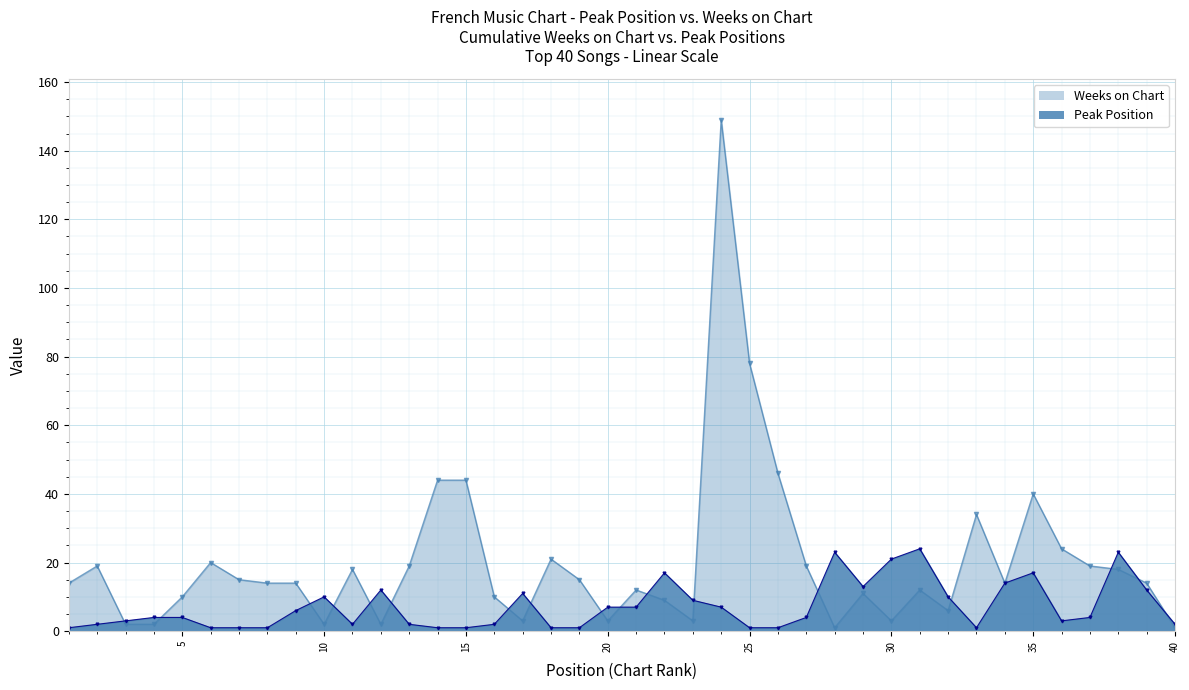

At how many categories does at least one series exceed 99?

1